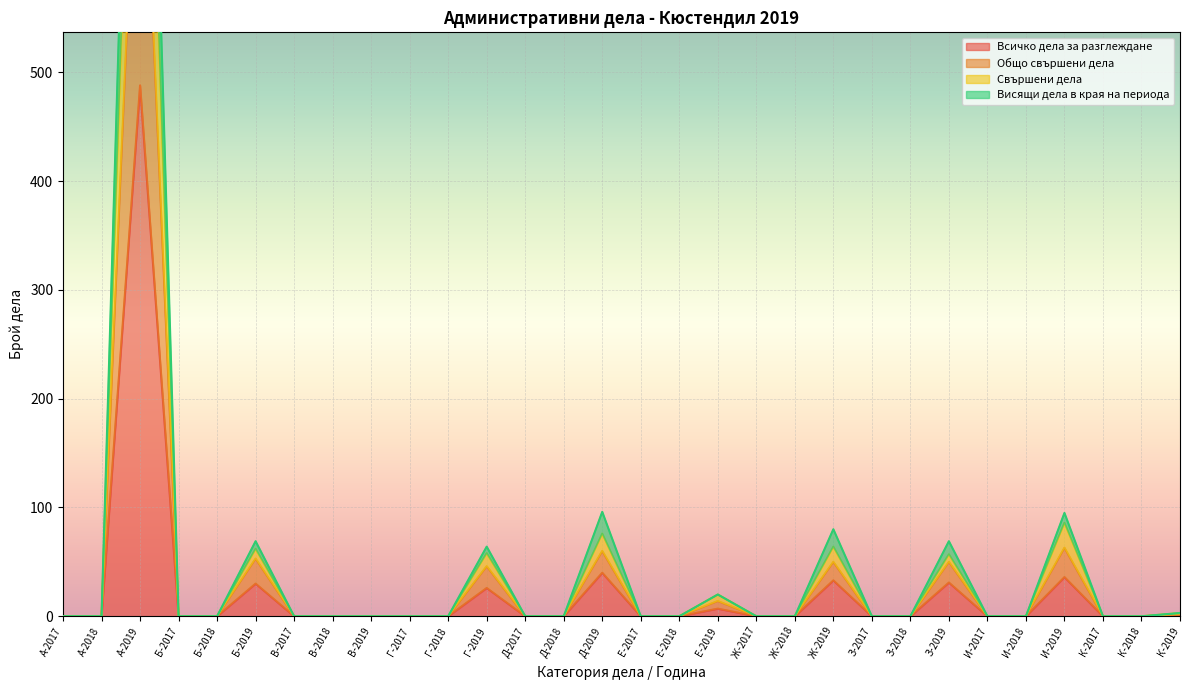

Which label corresponds to the largest value in the chart?

А-2019